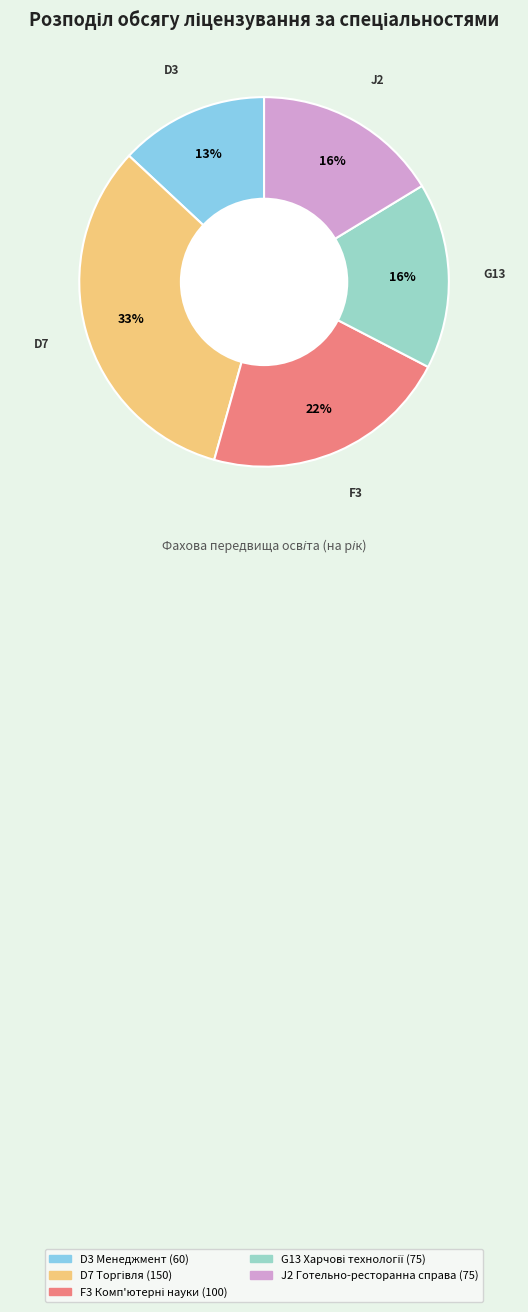

Is there a majority slice in this chart?

No